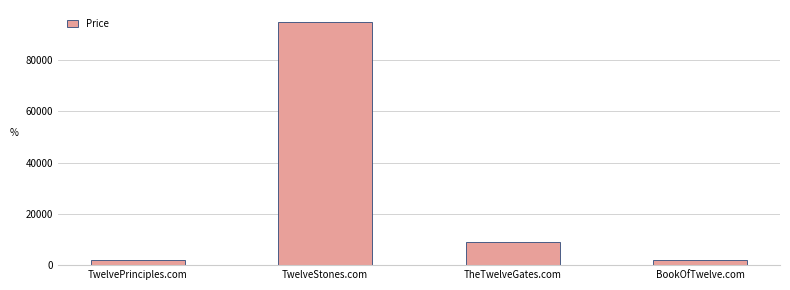

What is the difference between the values at TwelvePrinciples.com and TheTwelveGates.com?

7000